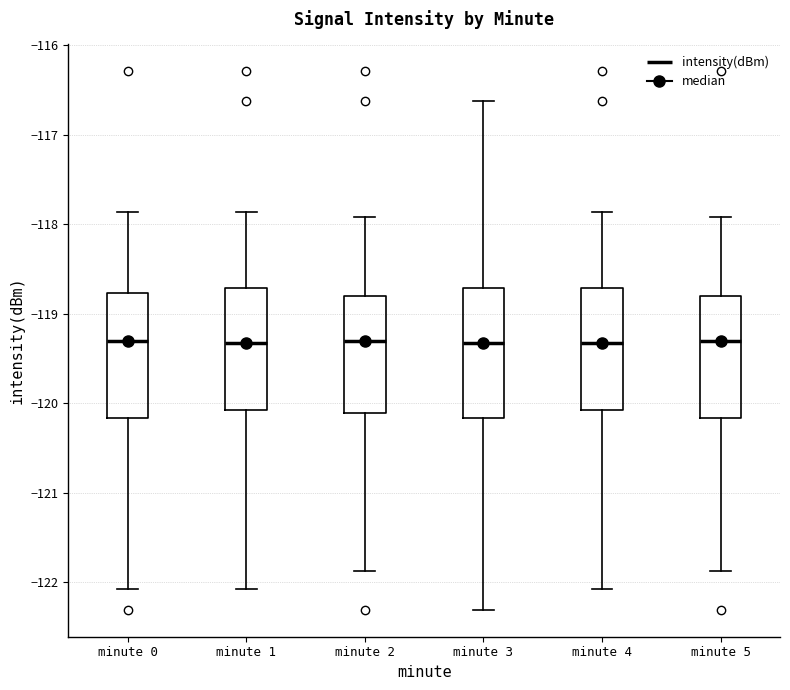

Where is the upper edge of the box for minute 5 on the y-axis? The values are not printed on the chart, so give them approximately, as read against the axis.

-118.8